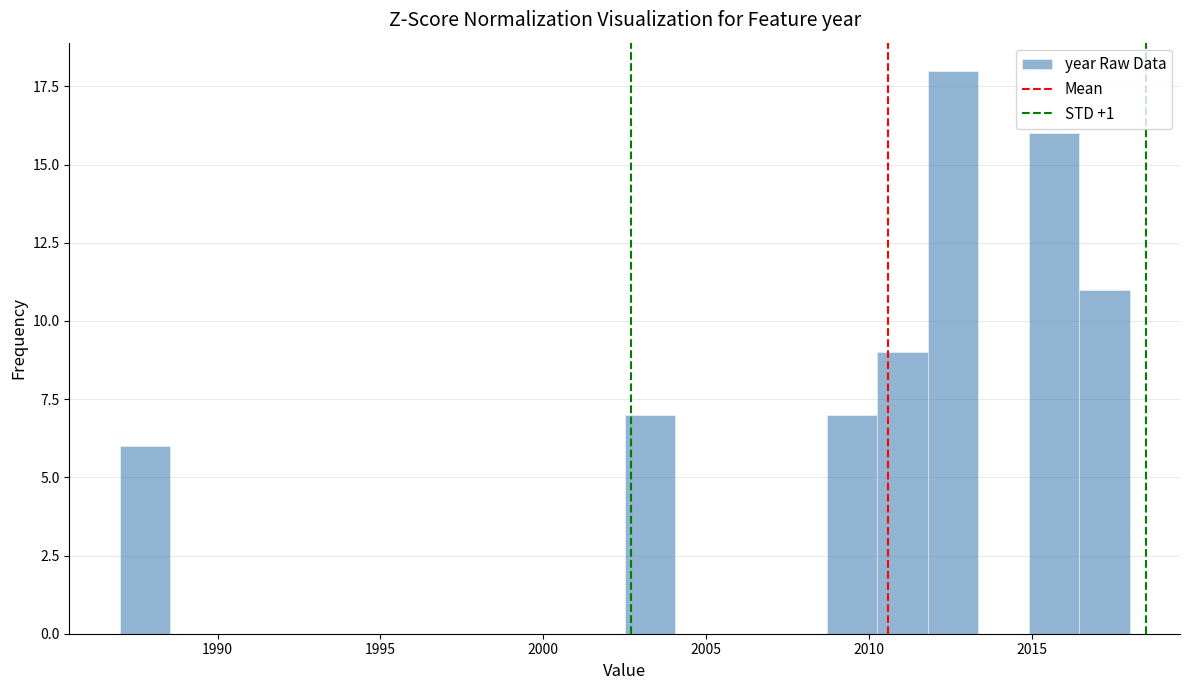

Read against the x-axis, roughly where is the centre of the tallest bar?

2012.5